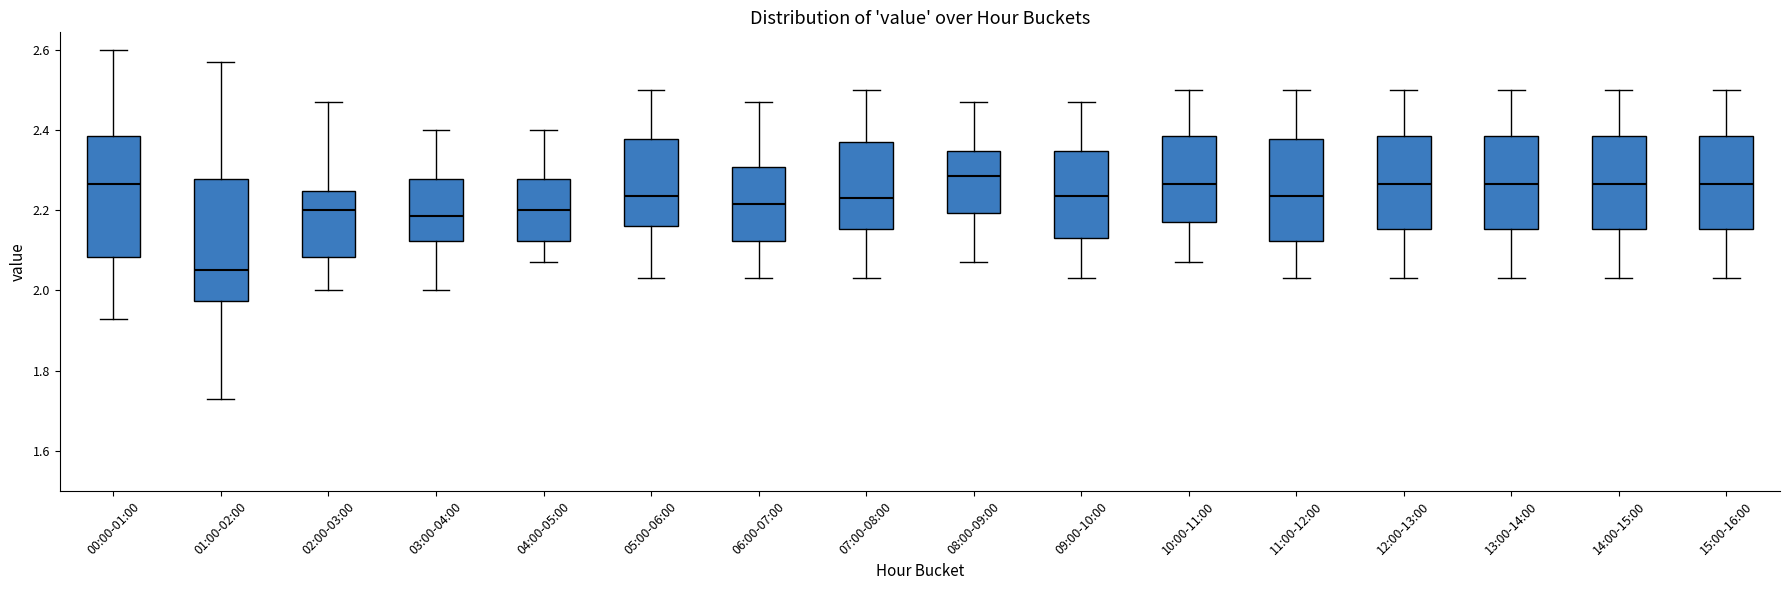

Reading left to right, read every box against the y-axis: the position of its median line, the range the box covers, and the ends of its whiskers. The values are not printed on the chart, so give them approximately, as read against the axis.

00:00-01:00: median 2.26, box 2.08 to 2.38, whiskers 1.94 to 2.60
01:00-02:00: median 2.06, box 1.98 to 2.28, whiskers 1.74 to 2.58
02:00-03:00: median 2.20, box 2.08 to 2.24, whiskers 2.00 to 2.48
03:00-04:00: median 2.18, box 2.12 to 2.28, whiskers 2.00 to 2.40
04:00-05:00: median 2.20, box 2.12 to 2.28, whiskers 2.08 to 2.40
05:00-06:00: median 2.24, box 2.16 to 2.38, whiskers 2.04 to 2.50
06:00-07:00: median 2.22, box 2.12 to 2.30, whiskers 2.04 to 2.48
07:00-08:00: median 2.24, box 2.16 to 2.38, whiskers 2.04 to 2.50
08:00-09:00: median 2.28, box 2.20 to 2.34, whiskers 2.08 to 2.48
09:00-10:00: median 2.24, box 2.14 to 2.34, whiskers 2.04 to 2.48
10:00-11:00: median 2.26, box 2.18 to 2.38, whiskers 2.08 to 2.50
11:00-12:00: median 2.24, box 2.12 to 2.38, whiskers 2.04 to 2.50
12:00-13:00: median 2.26, box 2.16 to 2.38, whiskers 2.04 to 2.50
13:00-14:00: median 2.26, box 2.16 to 2.38, whiskers 2.04 to 2.50
14:00-15:00: median 2.26, box 2.16 to 2.38, whiskers 2.04 to 2.50
15:00-16:00: median 2.26, box 2.16 to 2.38, whiskers 2.04 to 2.50